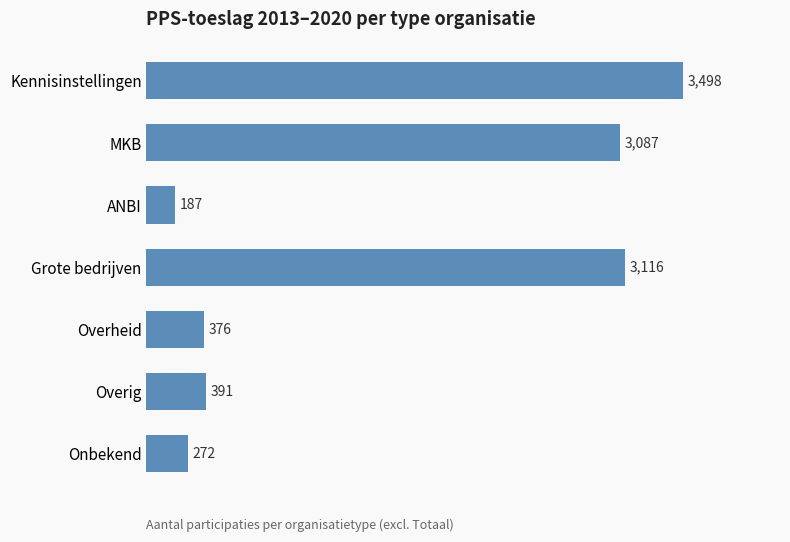

What is the average value?

1561